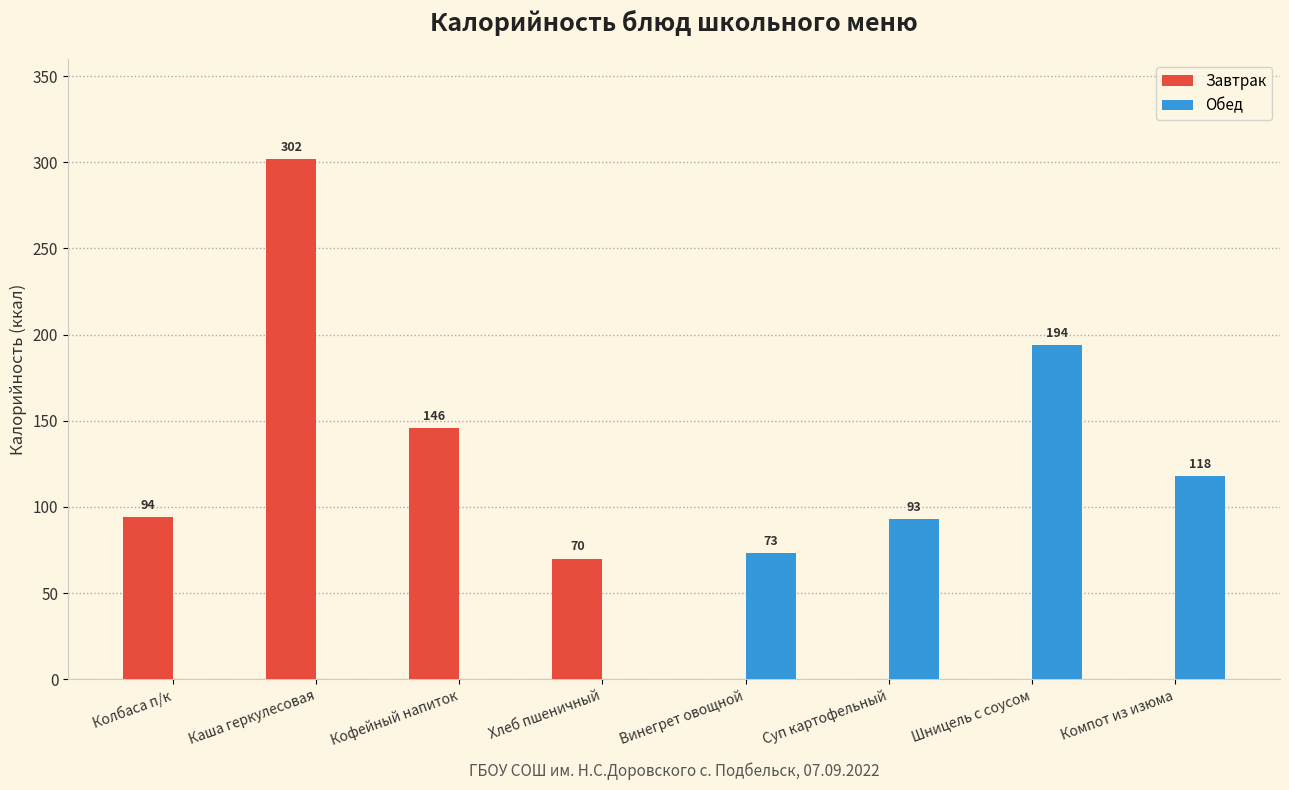

What is the total value across all series at Кофейный напиток?

146